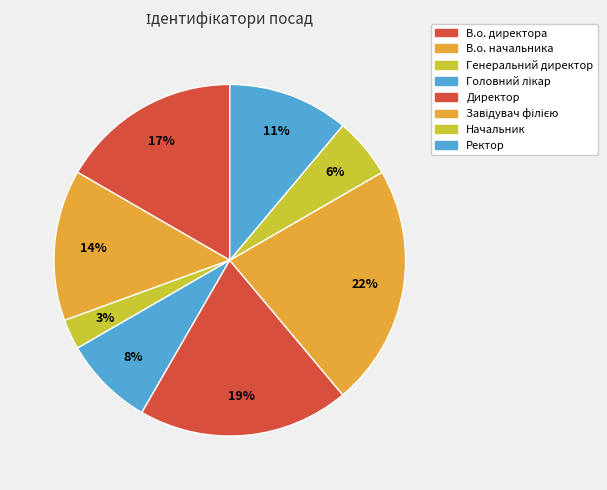

How many segments does this pie chart have?

8